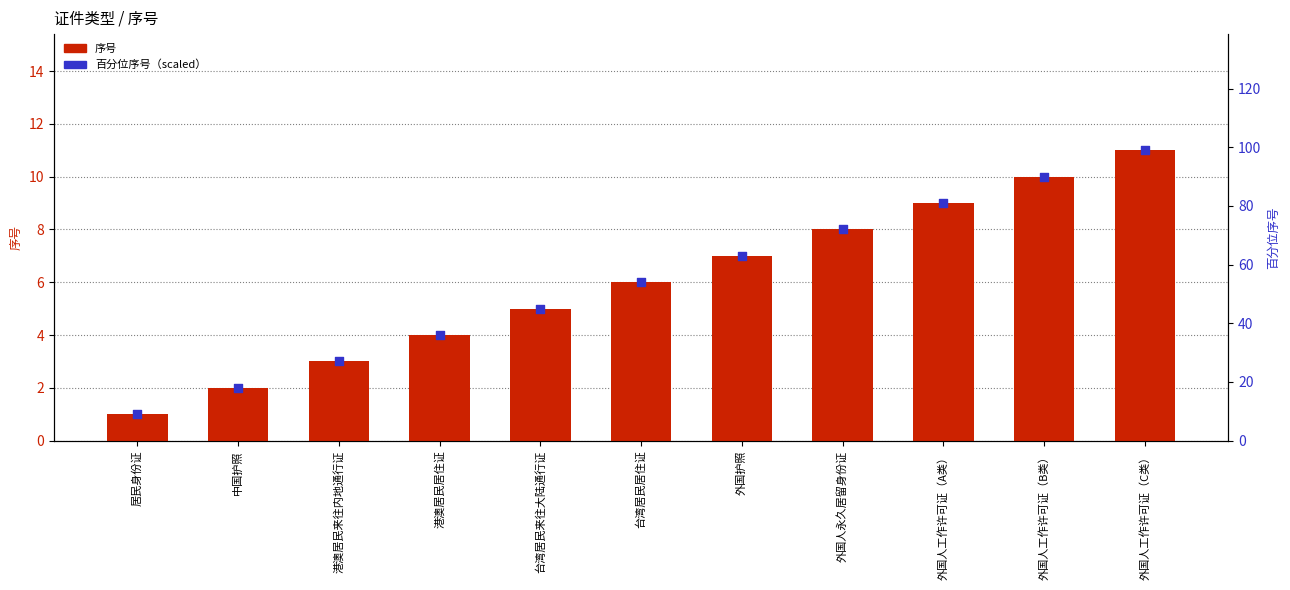

What are all the series names shown in the legend?

序号, 百分位序号